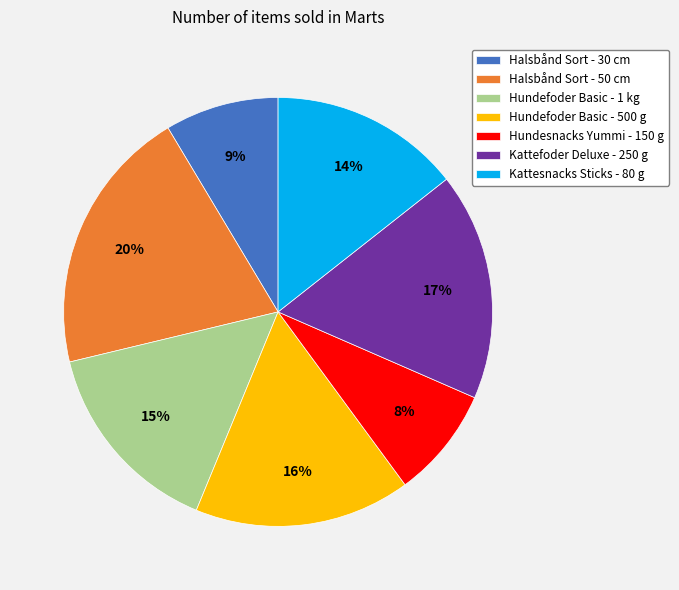

To the nearest percent, what percentage of the pie is Halsbånd Sort - 50 cm?

20%